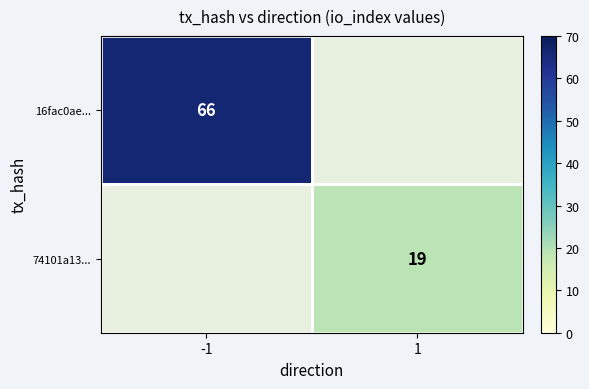

True or false: 74101a13... has a value of 10.7 at 1.

False